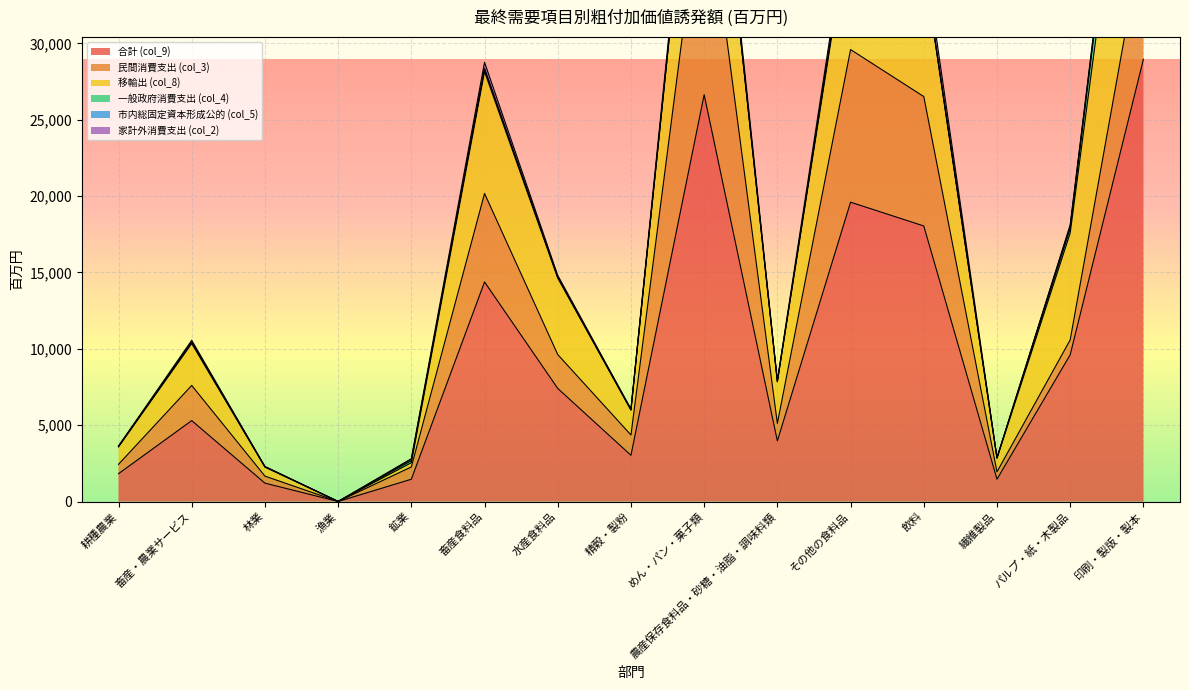

Is it true that 移輸出 (col_8) equals 400.4 at 精穀・製粉?

False